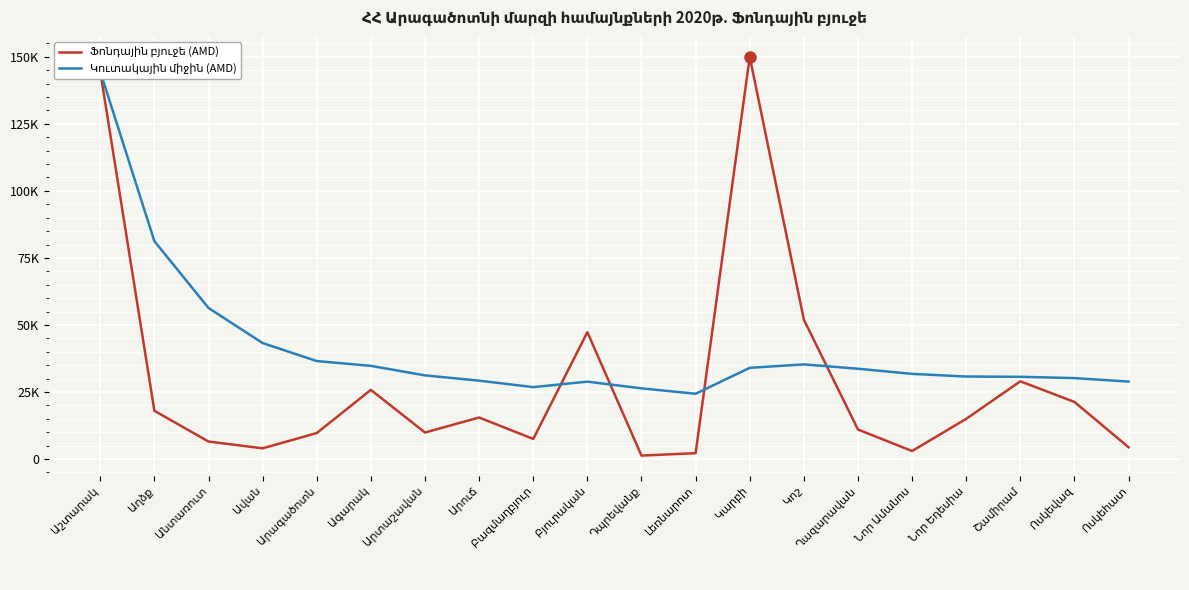

What is the smallest value displayed?

1297.2